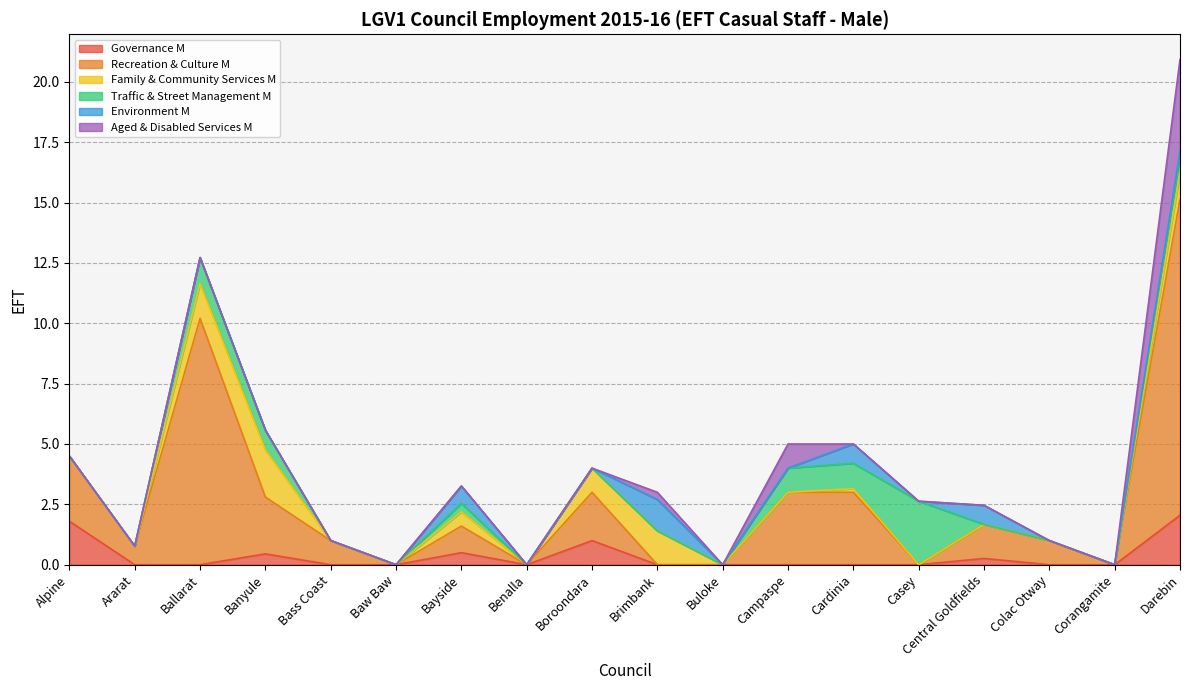

Which series has the largest range (max minus min)?

Recreation & Culture M